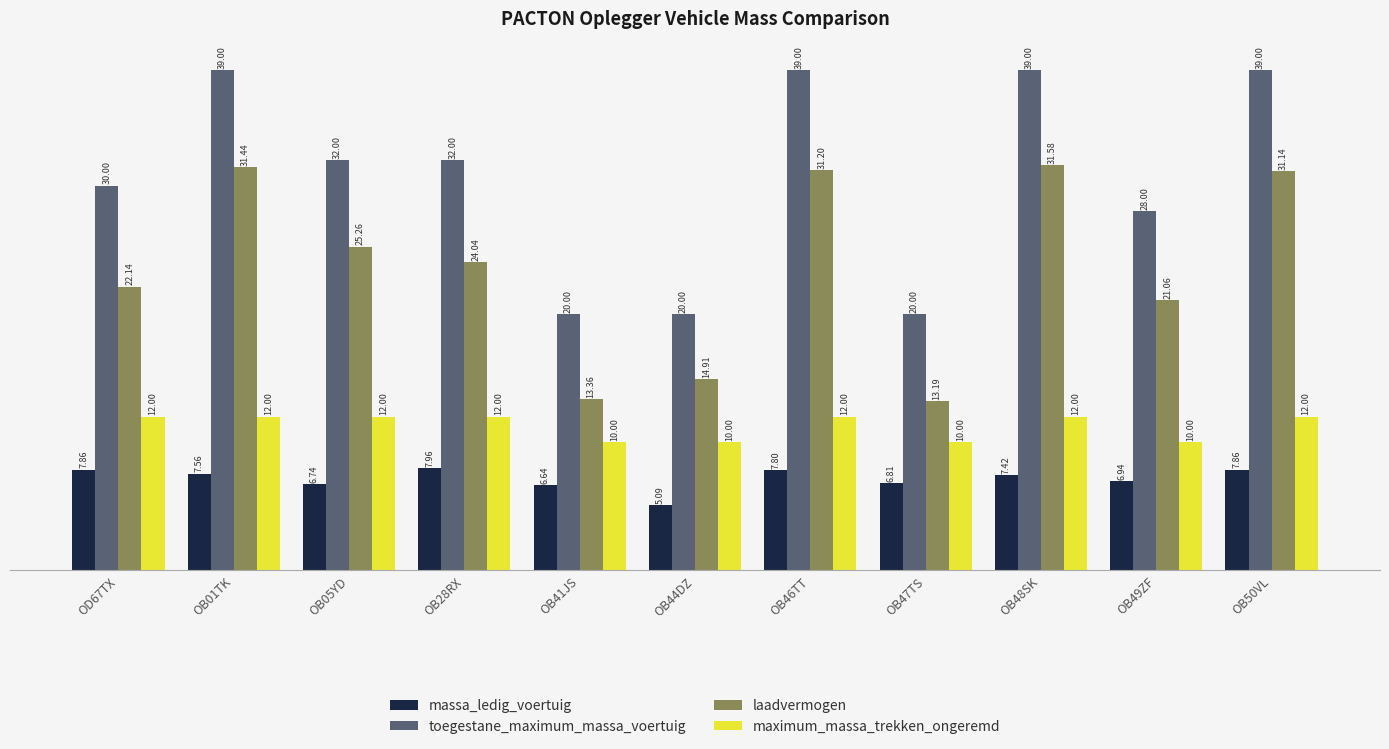

What are all the series names shown in the legend?

massa_ledig_voertuig, toegestane_maximum_massa_voertuig, laadvermogen, maximum_massa_trekken_ongeremd